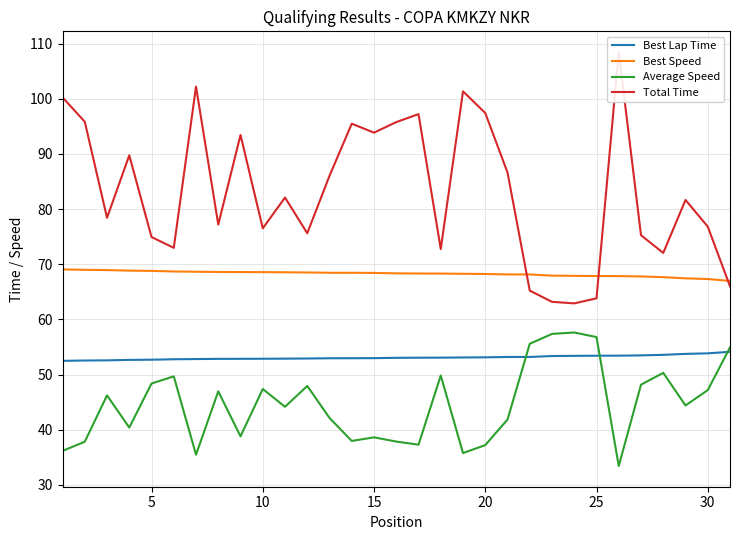

Reading left to right, extract all data points from this chart.

Best Lap Time: 52.5	52.5	52.6	52.7	52.7	52.8	52.8	52.8	52.9	52.9	52.9	52.9	53.0	53.0	53.0	53.0	53.1	53.1	53.1	53.1	53.2	53.2	53.4	53.4	53.4	53.4	53.5	53.6	53.8	53.8	54.1
Best Speed: 69.1	69.0	68.9	68.8	68.8	68.7	68.6	68.6	68.6	68.6	68.5	68.5	68.5	68.4	68.4	68.4	68.3	68.3	68.3	68.2	68.2	68.1	67.9	67.9	67.9	67.9	67.8	67.7	67.4	67.3	67.0
Average Speed: 36.2	37.8	46.2	40.4	48.4	49.7	35.5	47.0	38.8	47.4	44.2	47.9	42.1	38.0	38.6	37.9	37.3	49.8	35.8	37.2	41.8	55.6	57.4	57.6	56.8	33.4	48.2	50.3	44.4	47.2	54.9
Total Time: 100.2	95.8	78.4	89.7	74.9	73.0	102.2	77.2	93.4	76.5	82.1	75.6	86.0	95.5	93.9	95.8	97.2	72.8	101.3	97.4	86.6	65.2	63.2	62.9	63.8	108.5	75.3	72.1	81.7	76.8	66.0